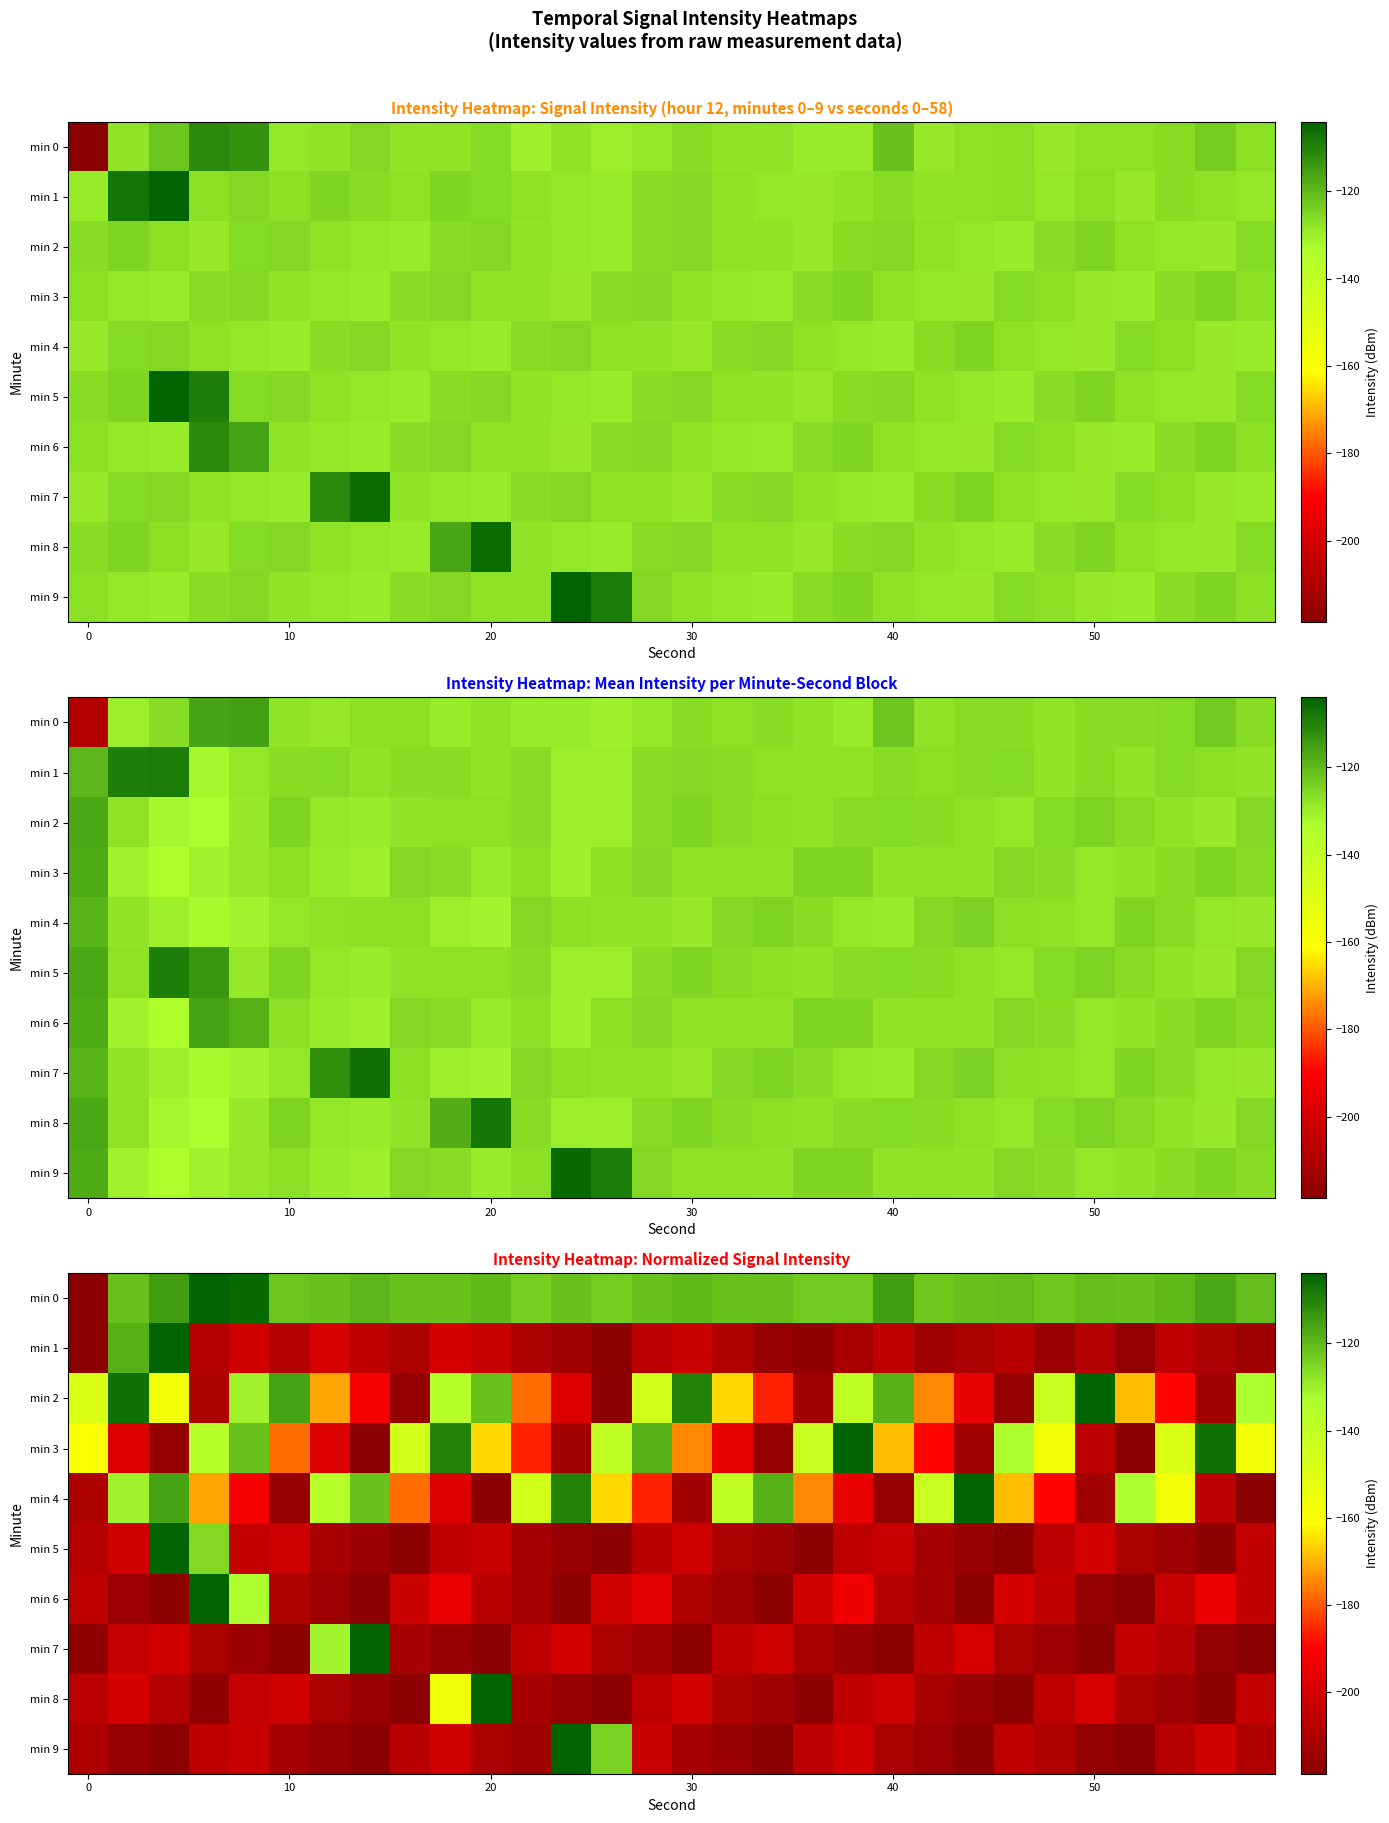

What is the average value of the min 2 series?

-163.8